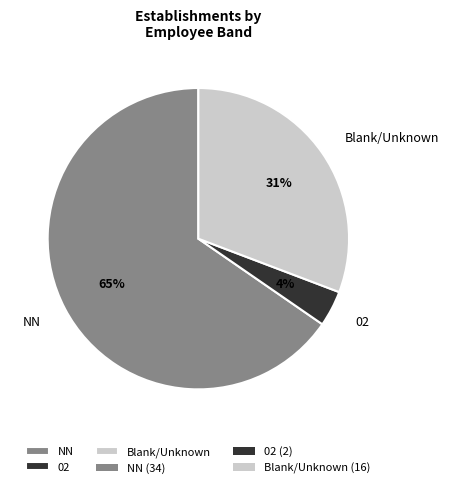

Which category has the biggest portion of the pie?

NN